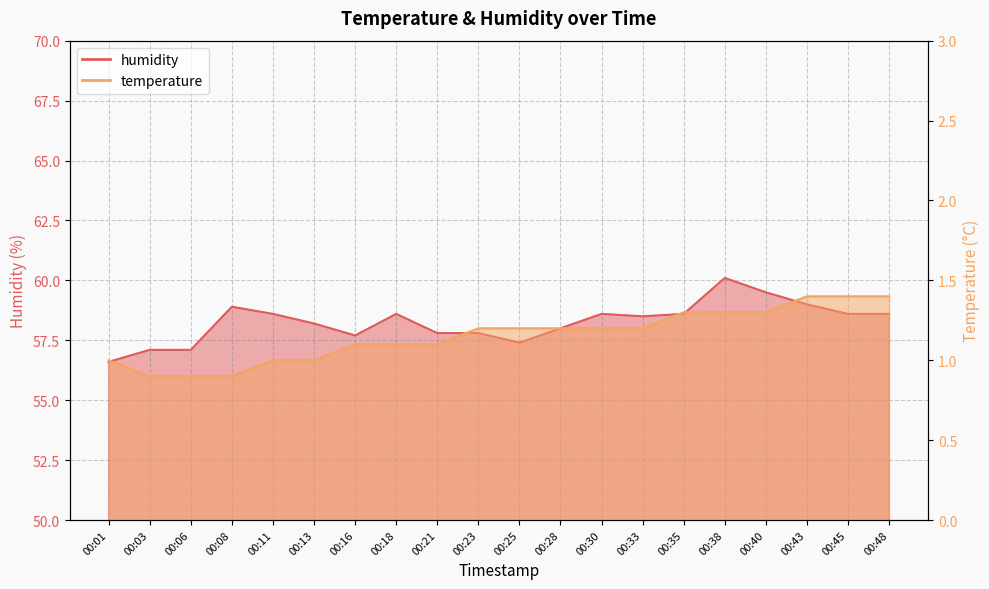

The value of humidity at 00:16 is 82.2. True or false?

False